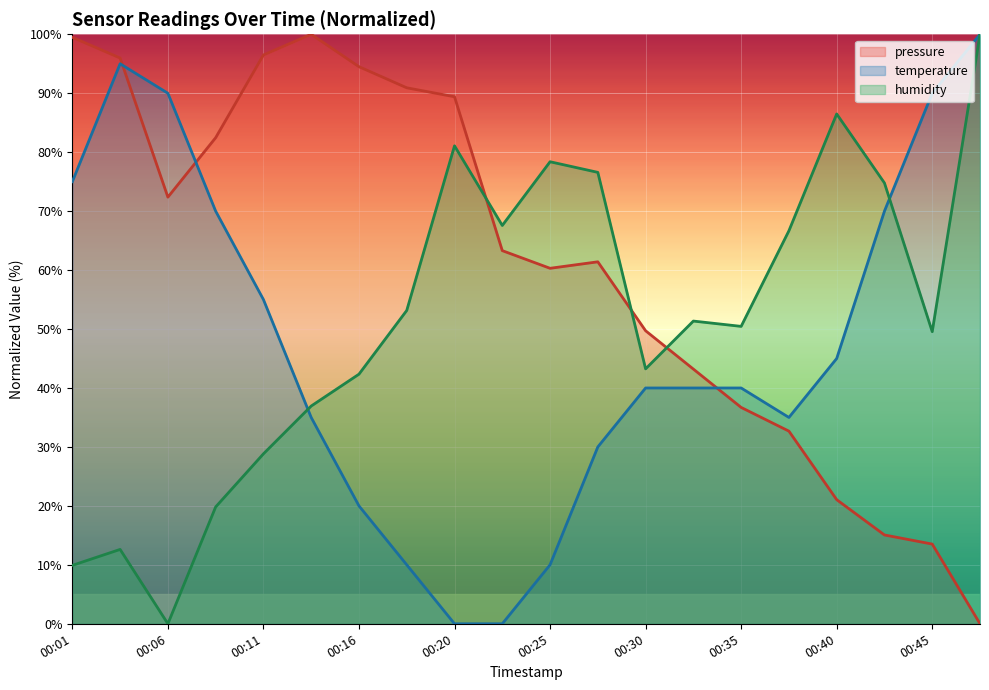

Where is pressure nearest to the value 50?

00:30